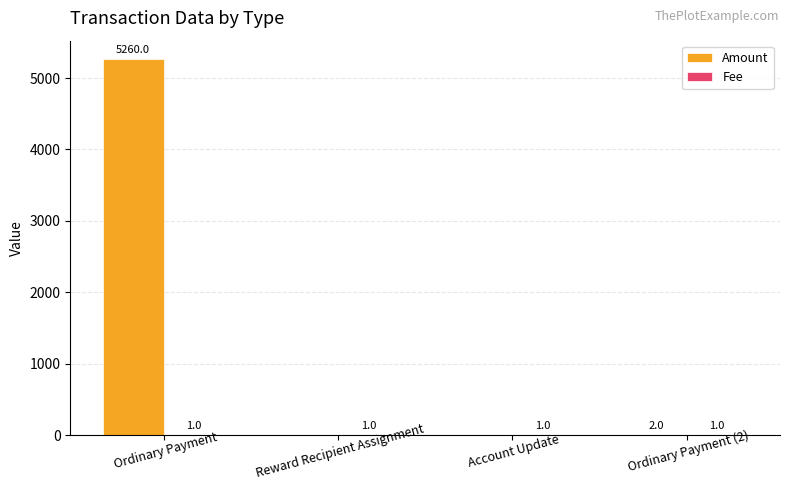

How many categories are shown in the chart?

4